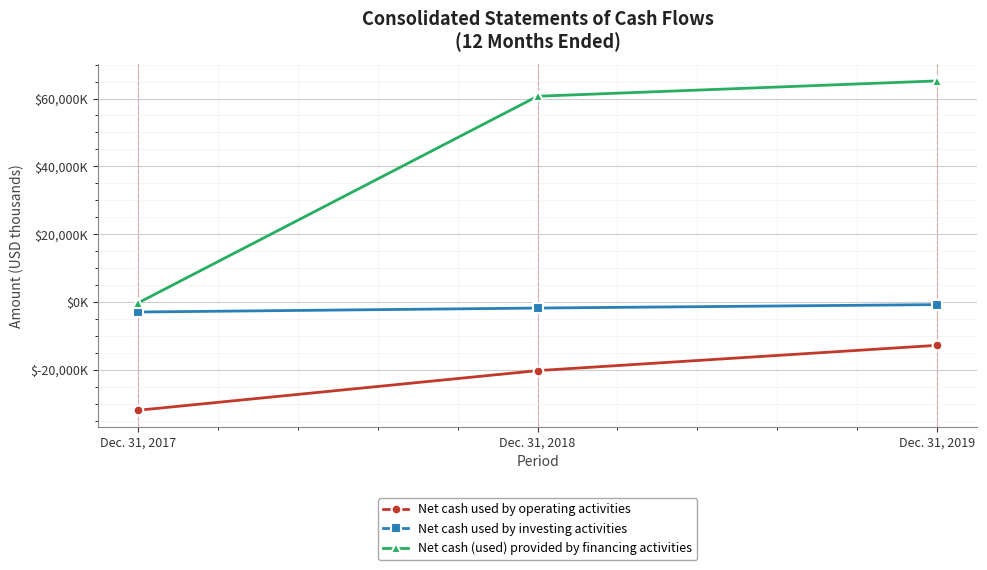

What is the minimum value for Net cash used by operating activities?

-31951